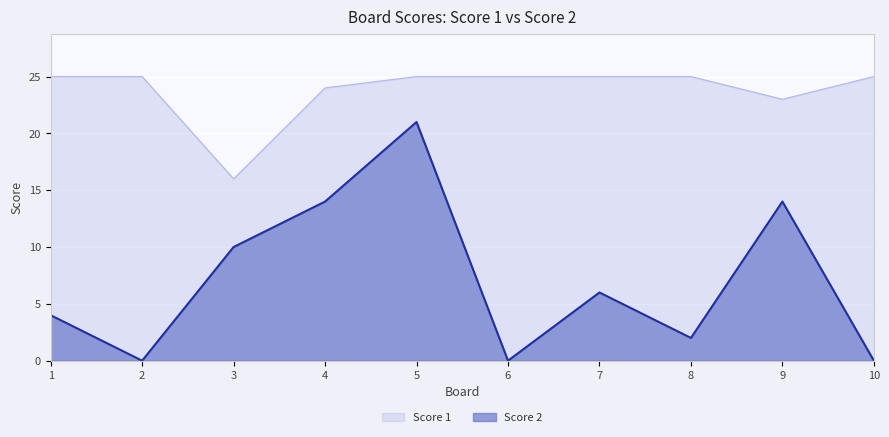

True or false: Score 1 and Score 2 intersect in this chart.

False